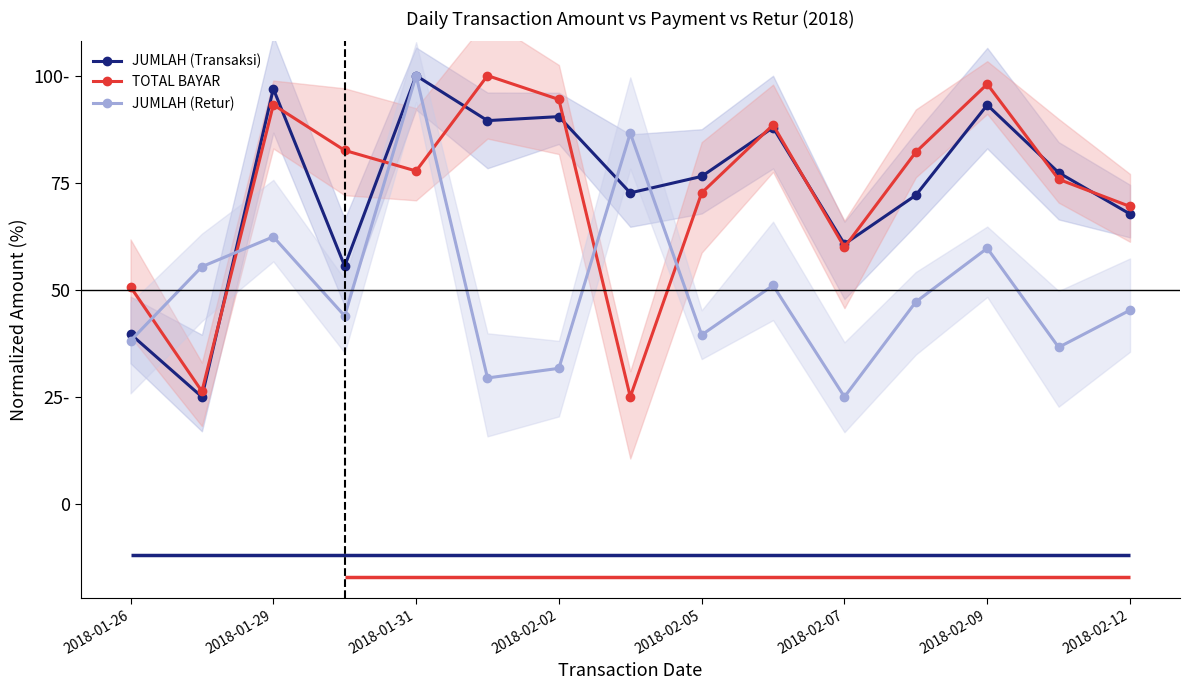

True or false: JUMLAH (Transaksi) has a value of 29.3 at 2018-02-09.

False